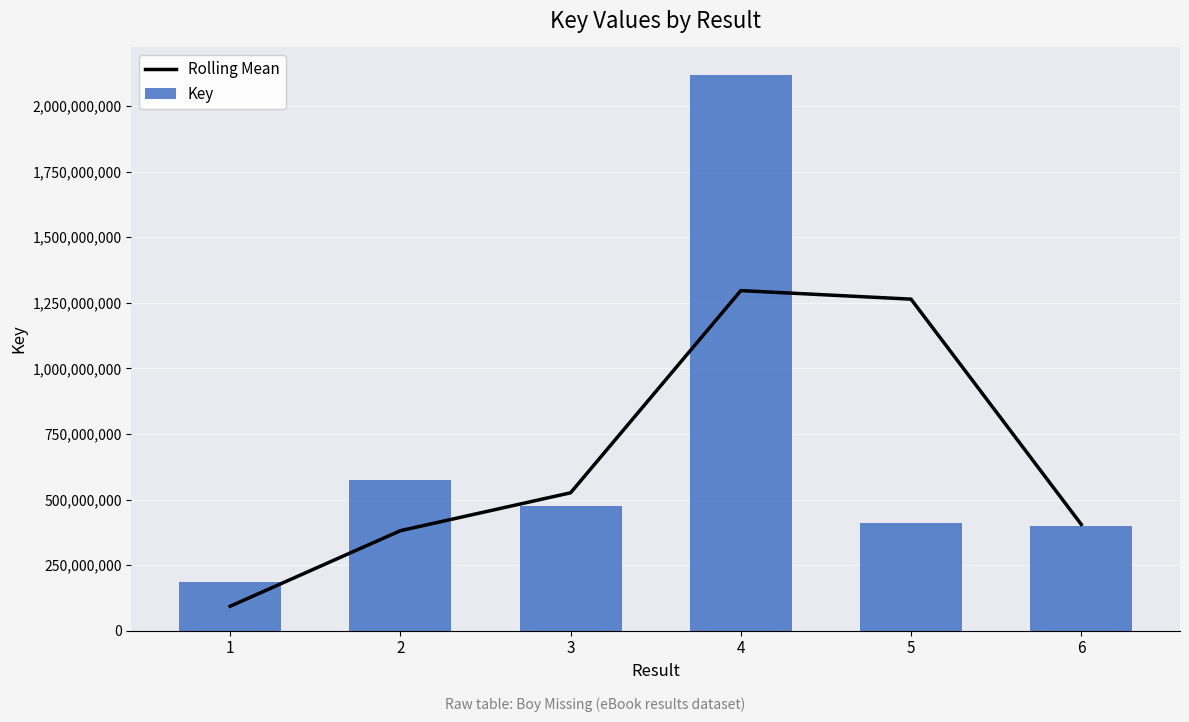

What are all the series names shown in the legend?

Rolling Mean, Key